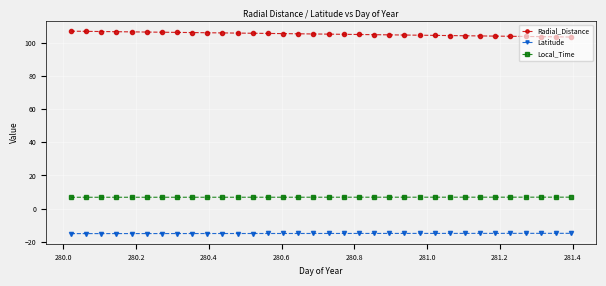

What is the average value of the Radial_Distance series?

105.1